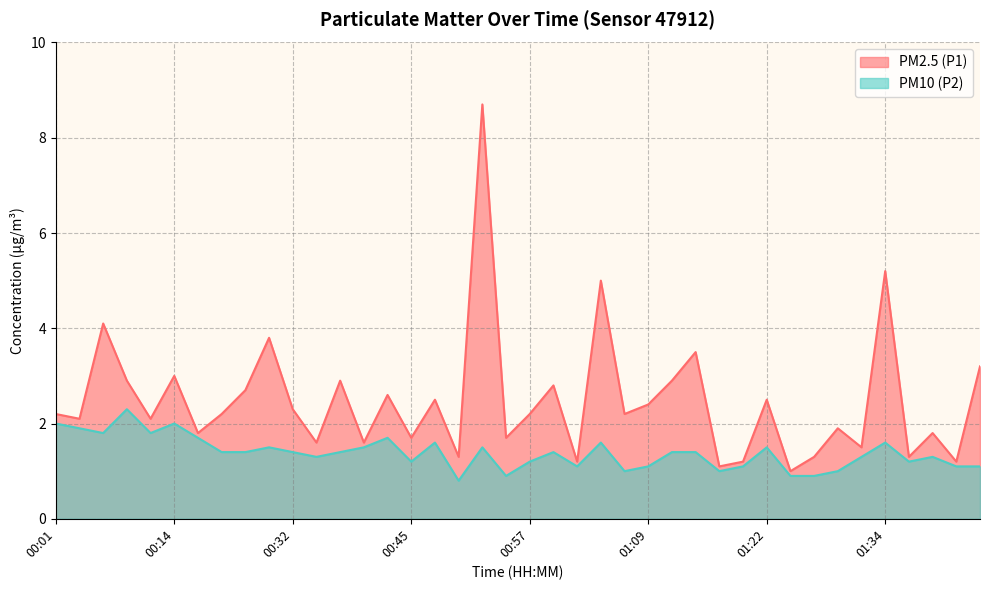

At which category does the chart reach its peak across all series?

00:52